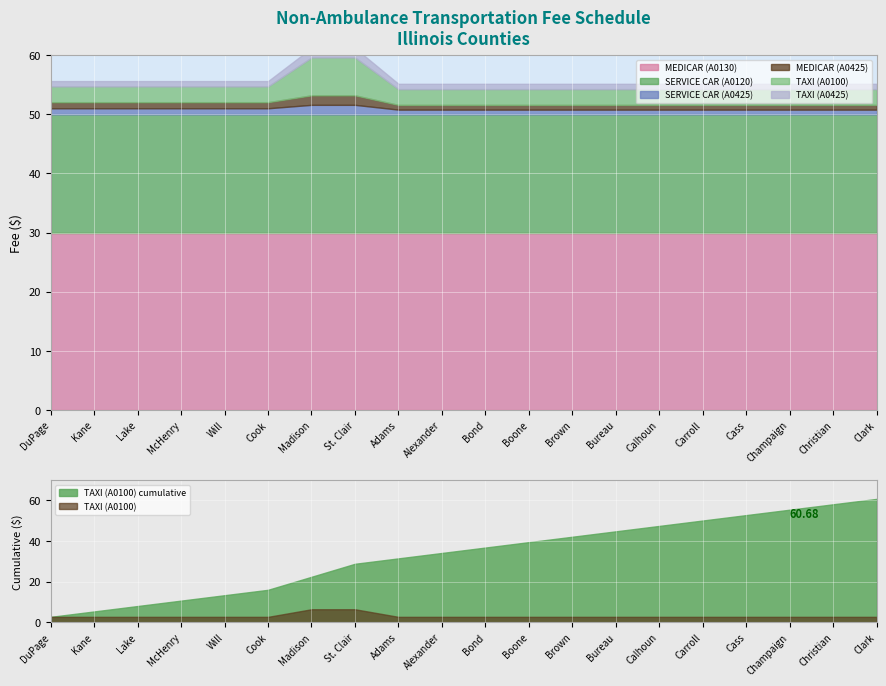

What is the total value across all series at Carroll?

55.2